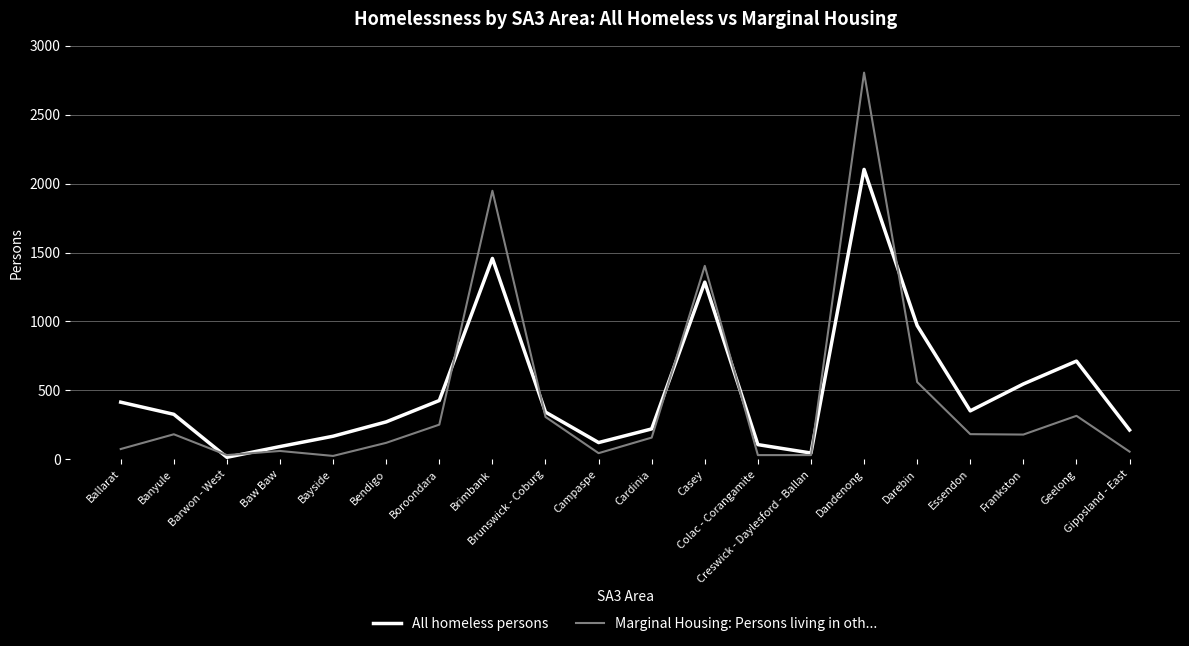

At which category does All homeless persons reach its first local valley?

Barwon - West